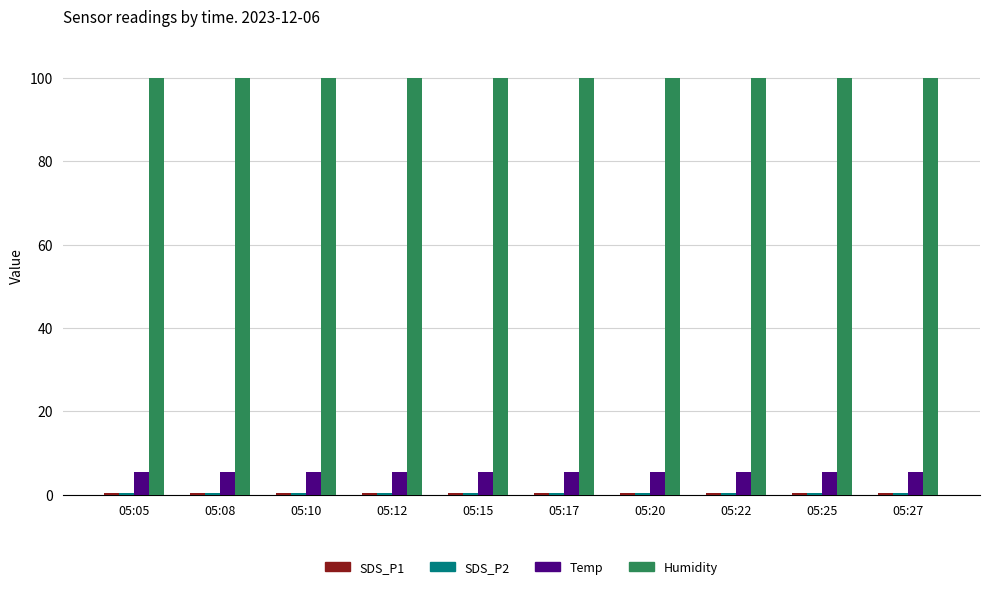

Is it true that Humidity equals 49.5 at 05:27?

False